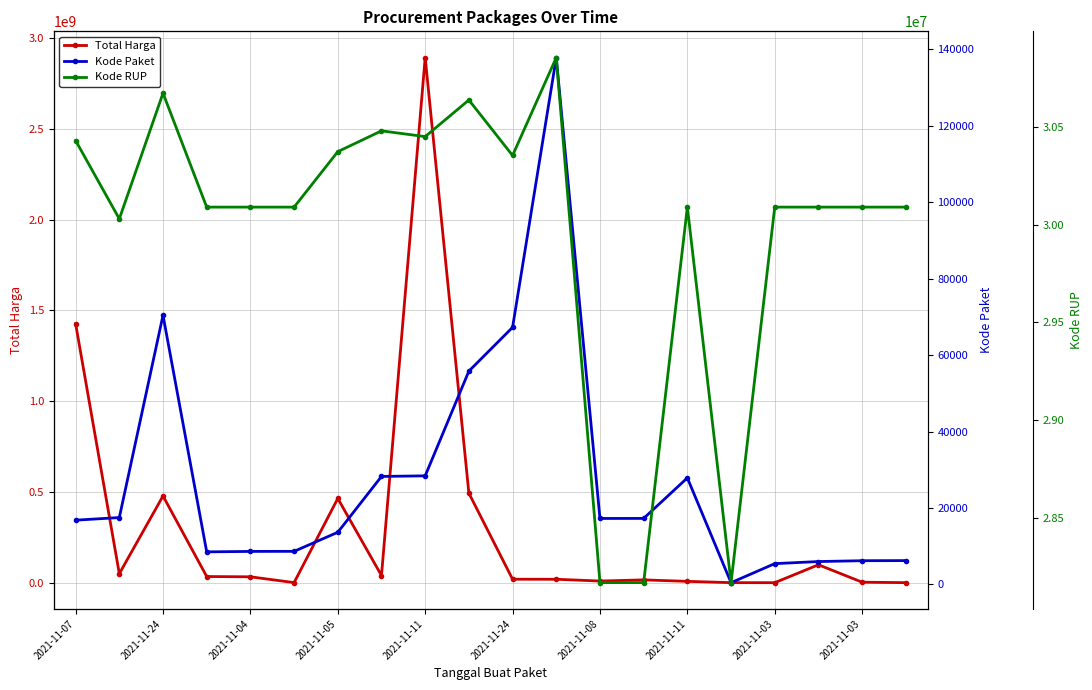

Is it true that Kode Paket equals 10299 at 17?

False